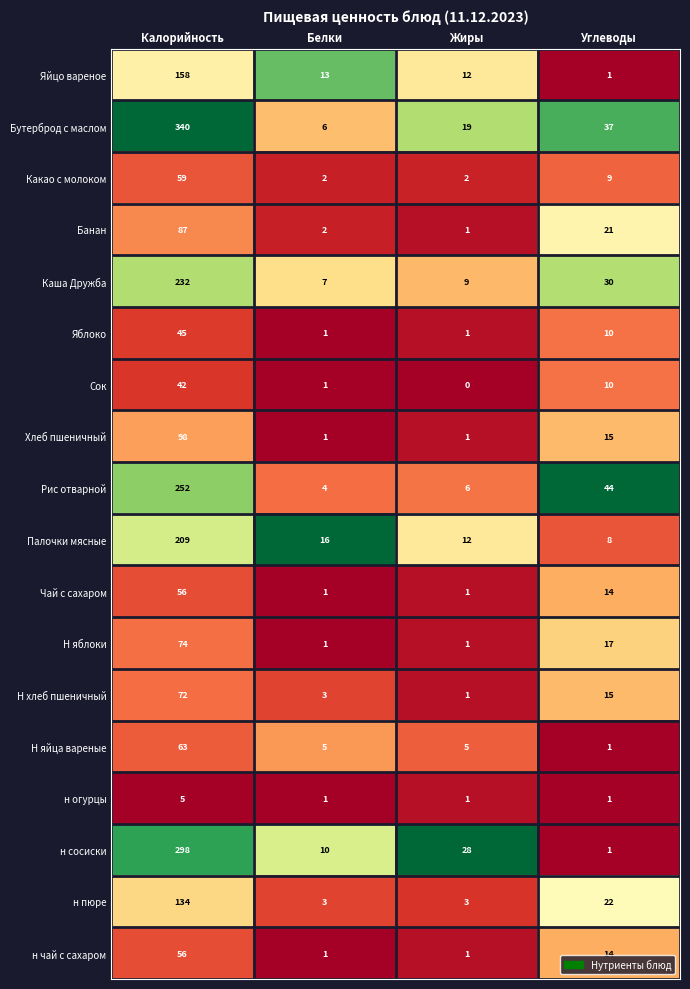

How many distinct data groups are displayed?

18